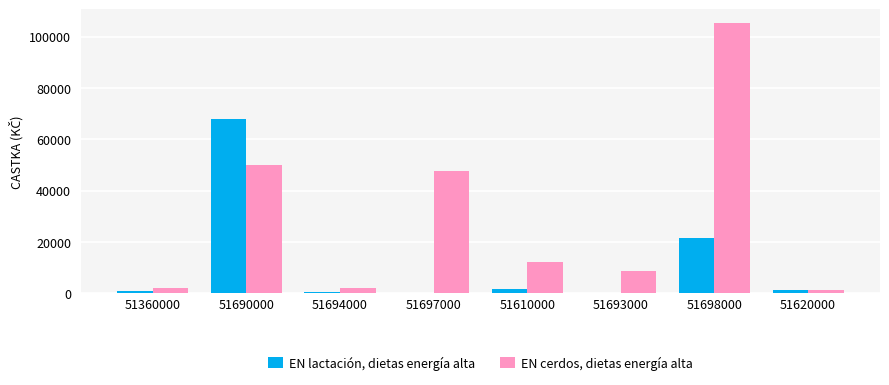

Which series has the widest spread of values?

EN cerdos, dietas energía alta